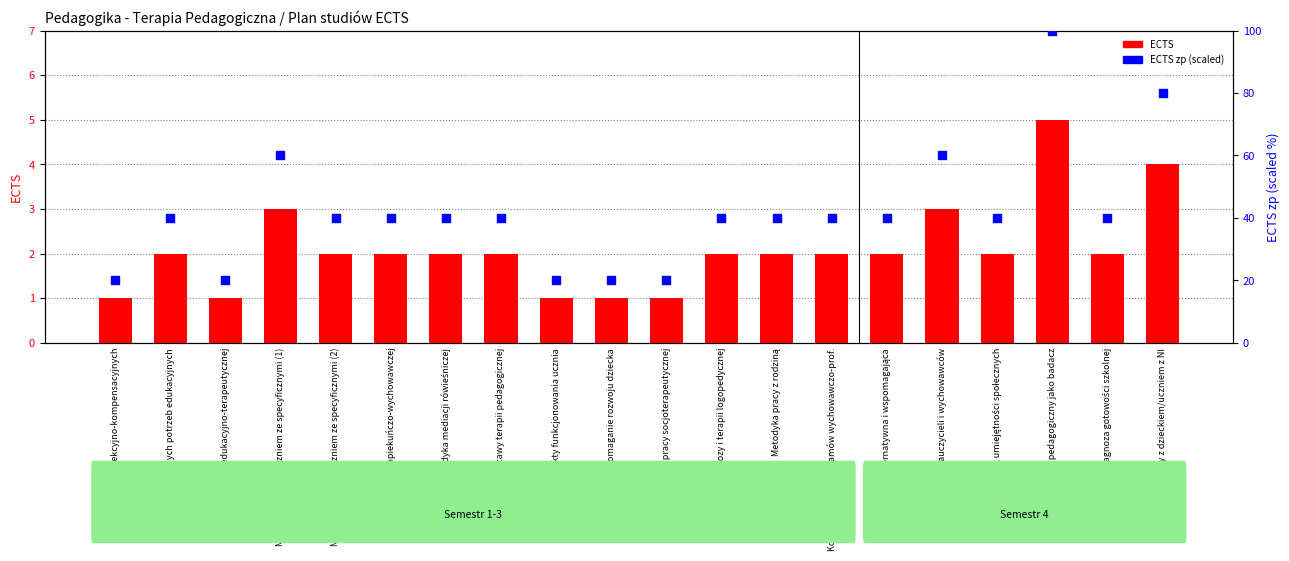

What are all the series names shown in the legend?

ECTS, ECTS zp (scaled)